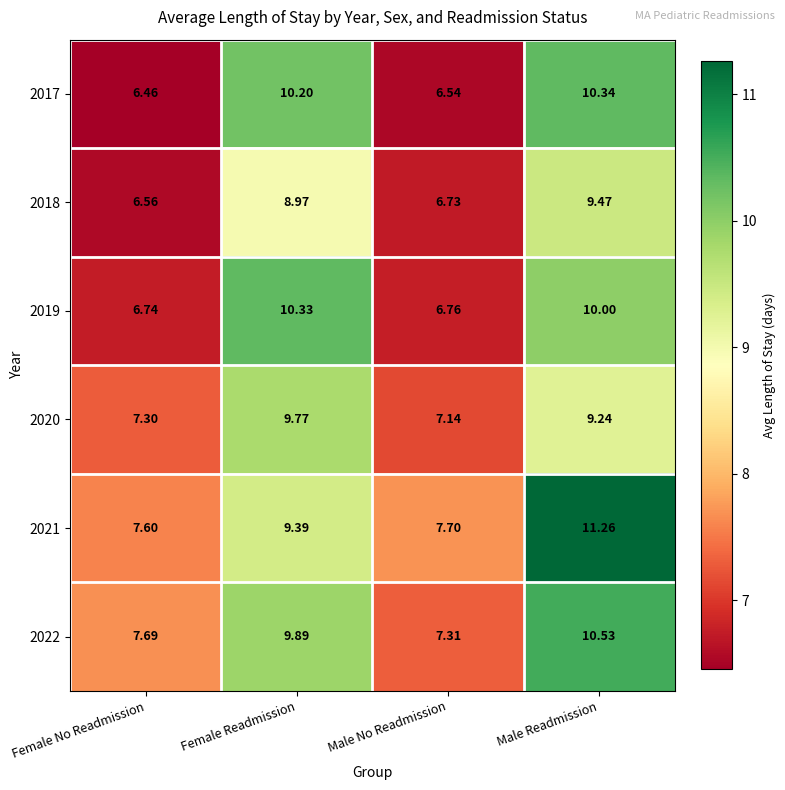

Is the value of 2021 at Male Readmission greater than the value of 2019 at Female No Readmission?

Yes